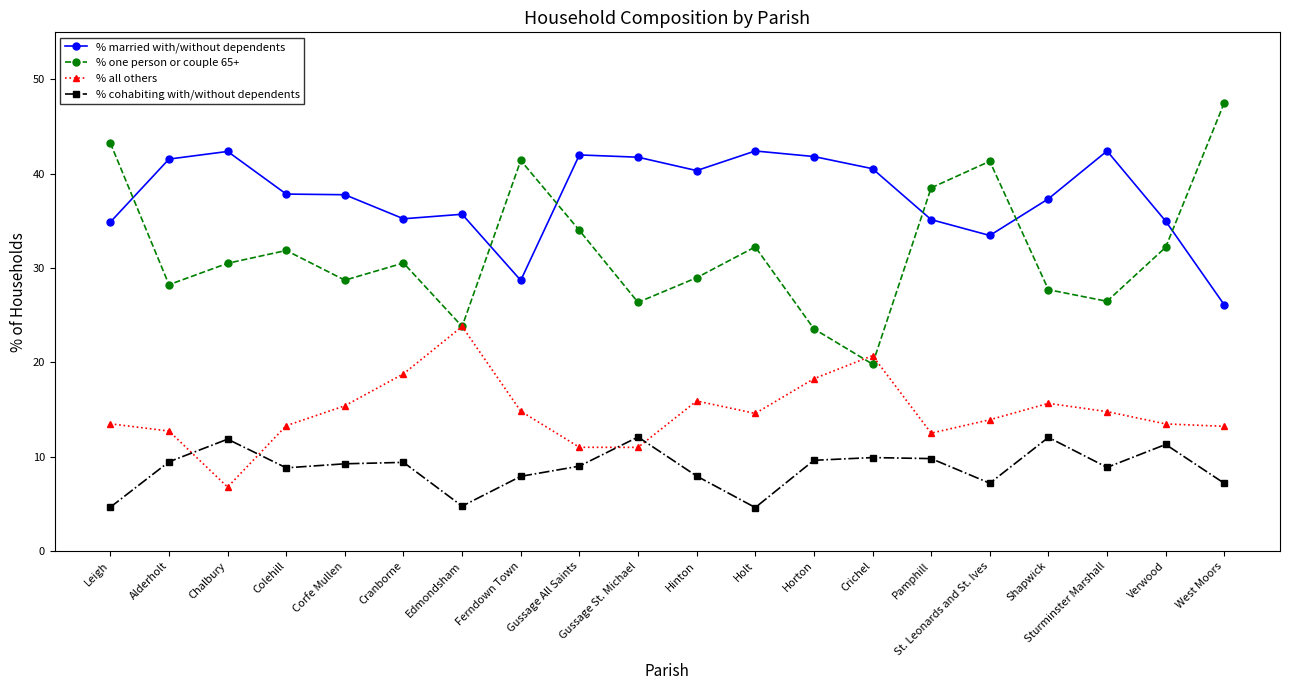

True or false: % all others and % married with/without dependents intersect in this chart.

False